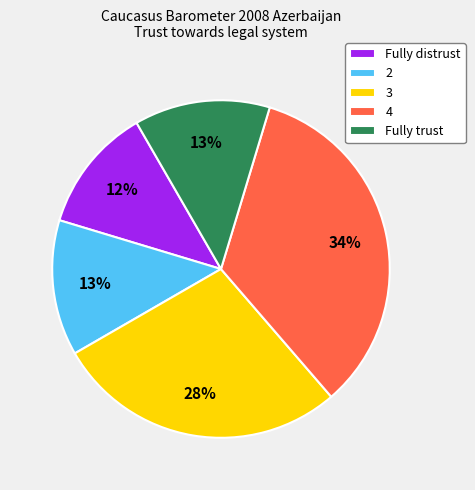

To the nearest percent, what is the combined percentage of Fully distrust and 3?

40%